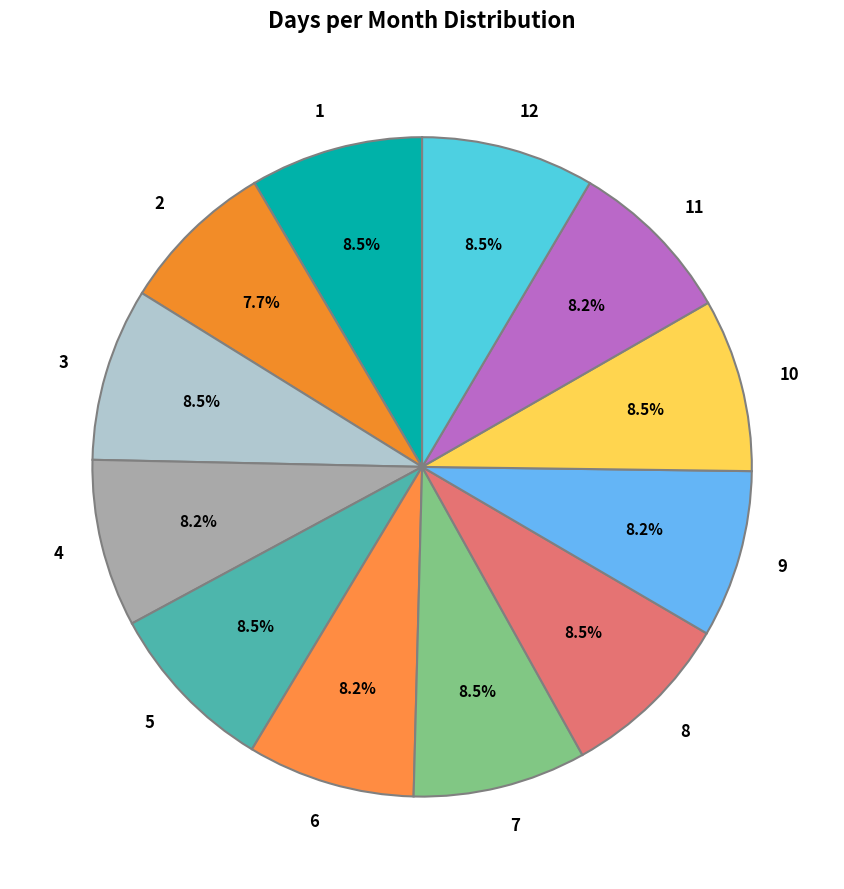

How many slices are in this pie chart?

12